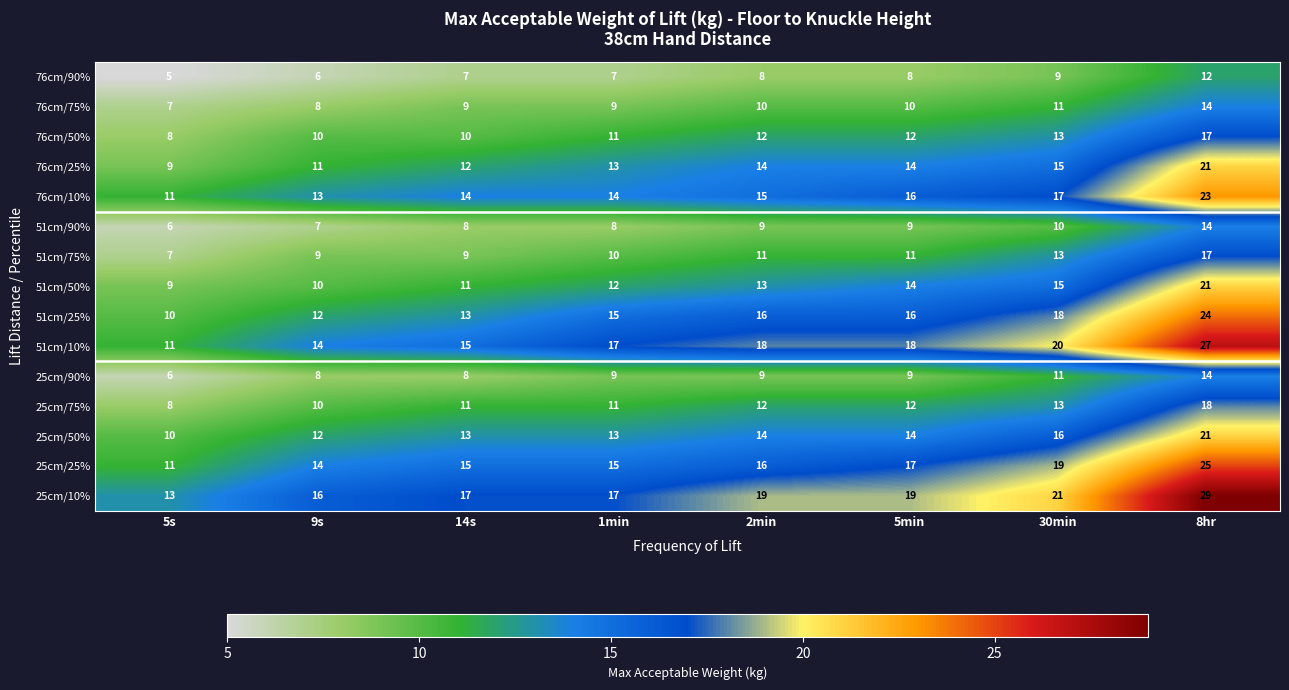

The value of 25cm/50% at 5min is 14. True or false?

True